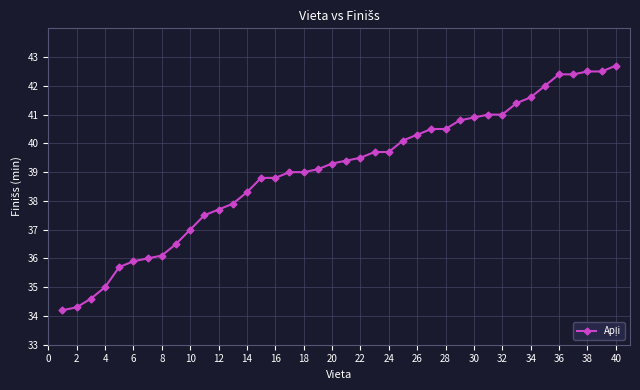

What is the average value?

39.0